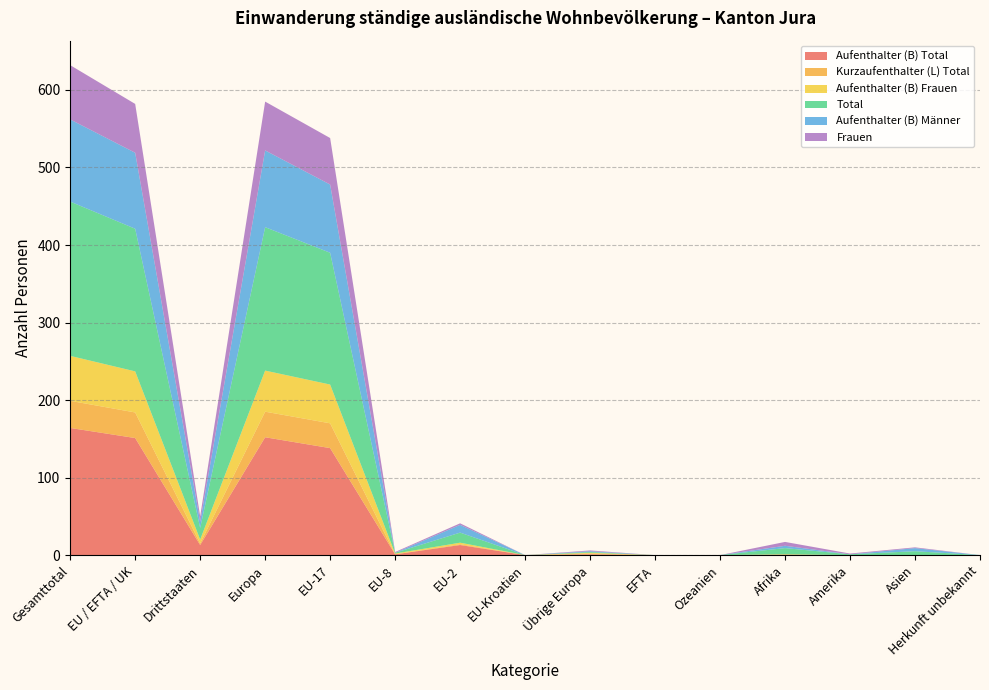

Reading right to left, extract all data points from this chart.

Aufenthalter (B) Total: 0	0	0	0	0	0	1	0	13	1	138	152	13	151	164
Kurzaufenthalter (L) Total: 0	0	0	1	0	0	1	0	1	0	32	33	2	33	35
Aufenthalter (B) Frauen: 0	0	0	0	0	0	1	0	2	1	50	53	5	53	58
Total: 0	5	1	8	0	0	1	0	13	1	170	185	15	184	199
Aufenthalter (B) Männer: 0	4	0	3	0	0	1	0	10	0	88	99	8	98	106
Frauen: 0	1	1	5	0	0	1	0	2	1	60	63	7	63	70